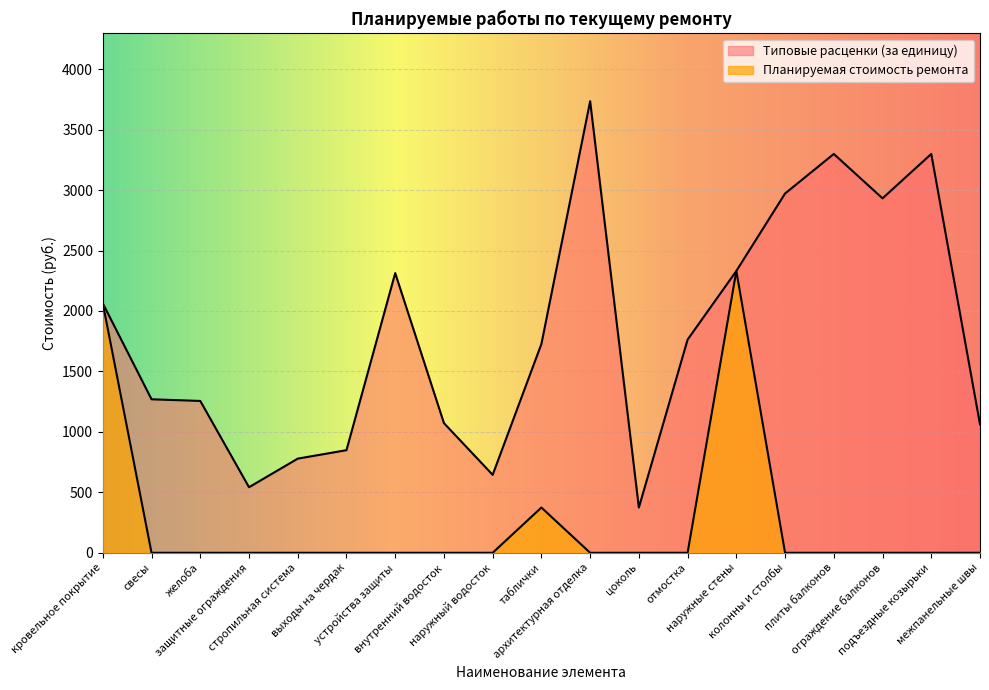

Where is Планируемая стоимость ремонта nearest to the value 1165?

таблички